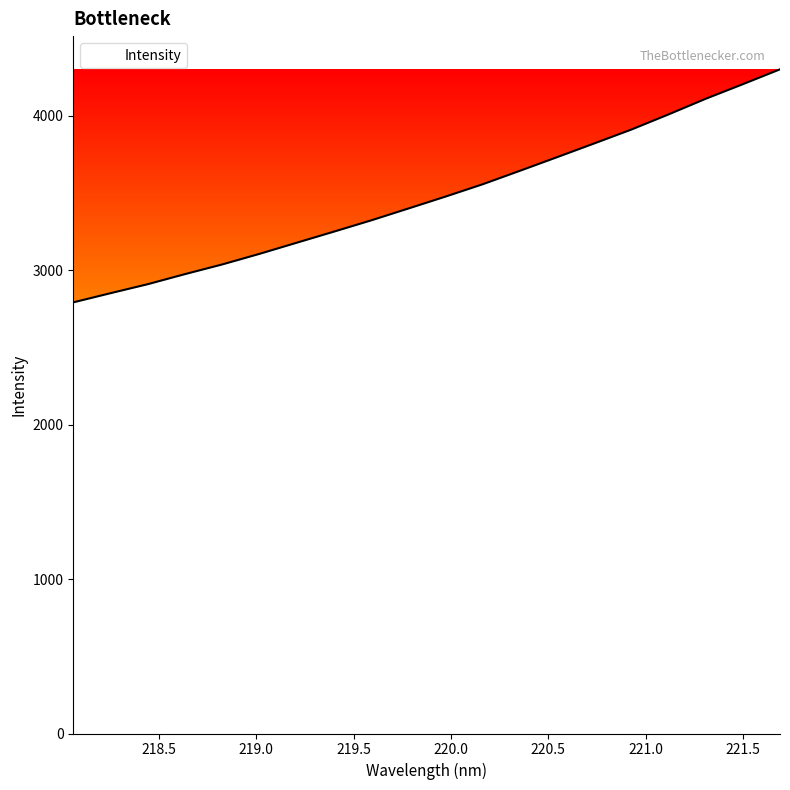

What is the average value?

3479.8